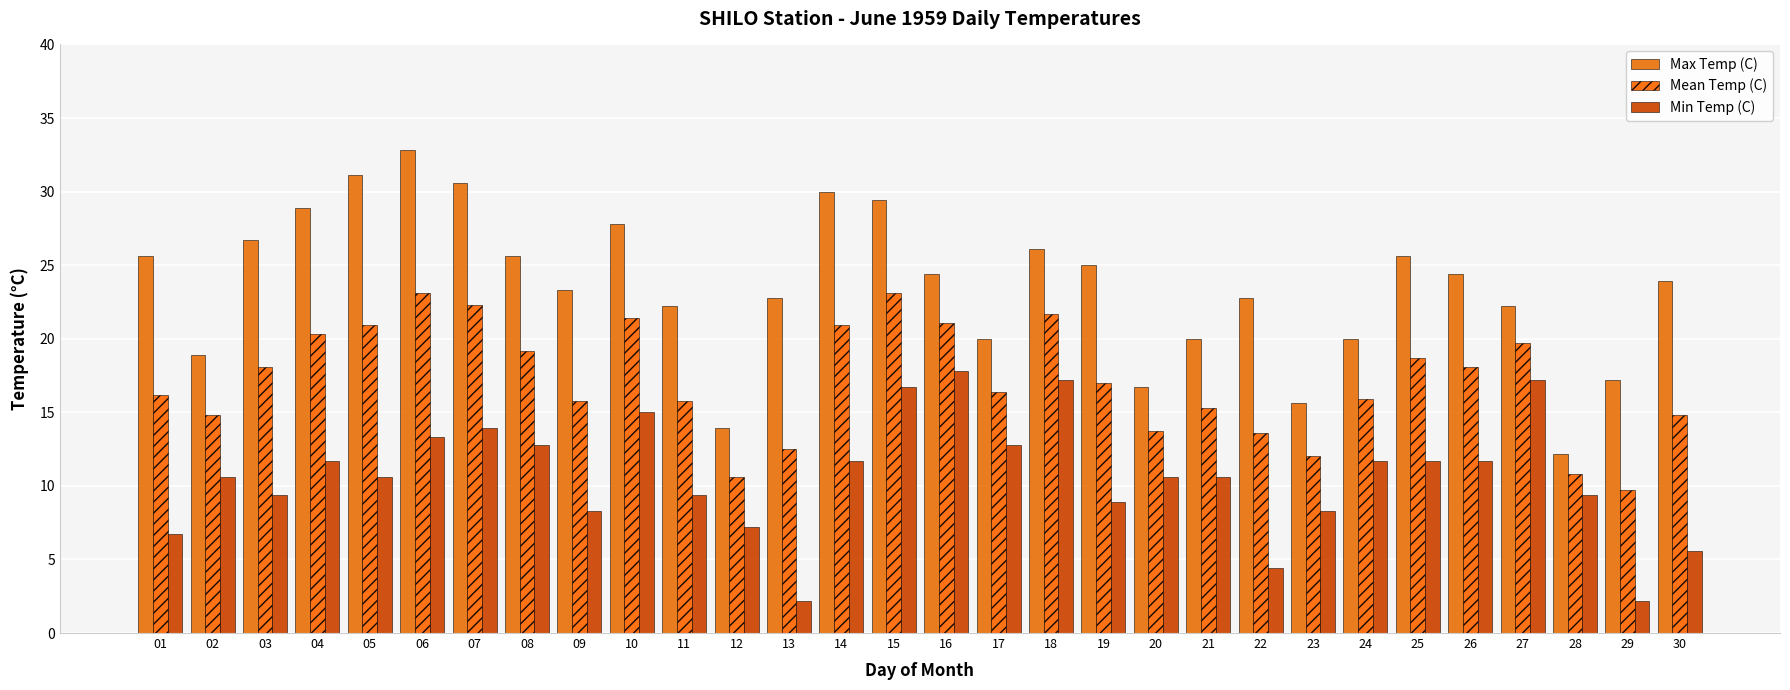

At which label does Mean Temp (C) first exceed 17?

03